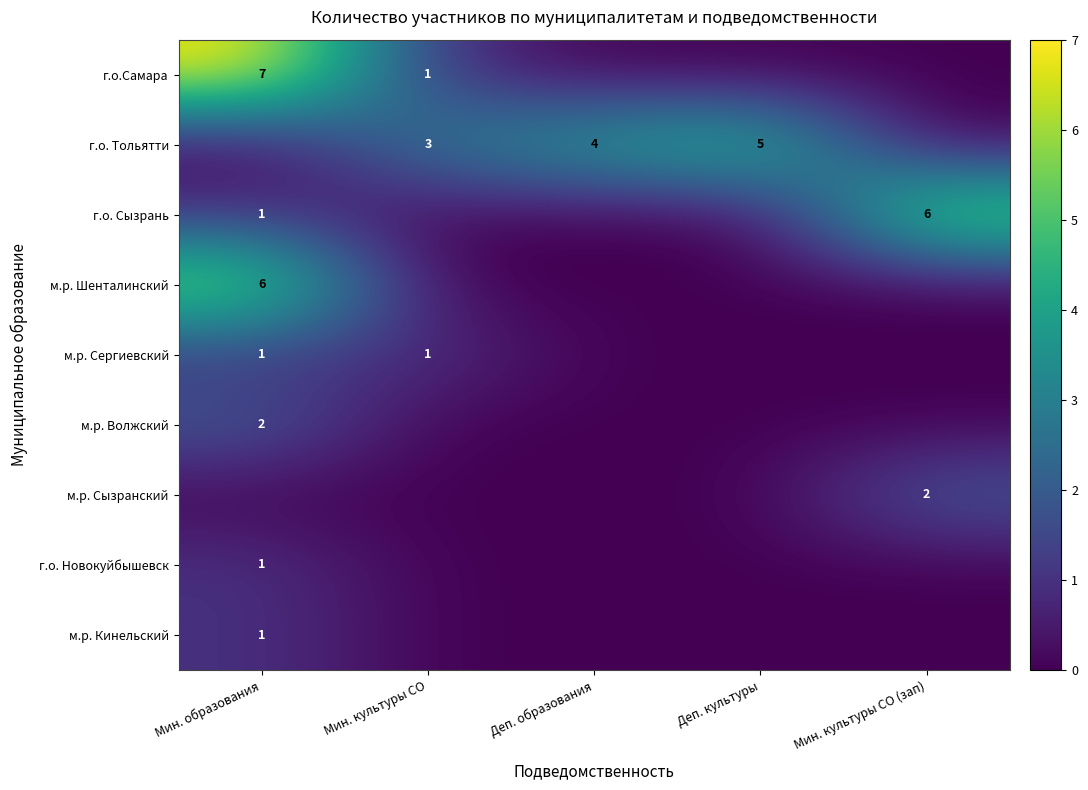

Is it true that м.р. Шенталинский equals 3 at Мин. образования?

False